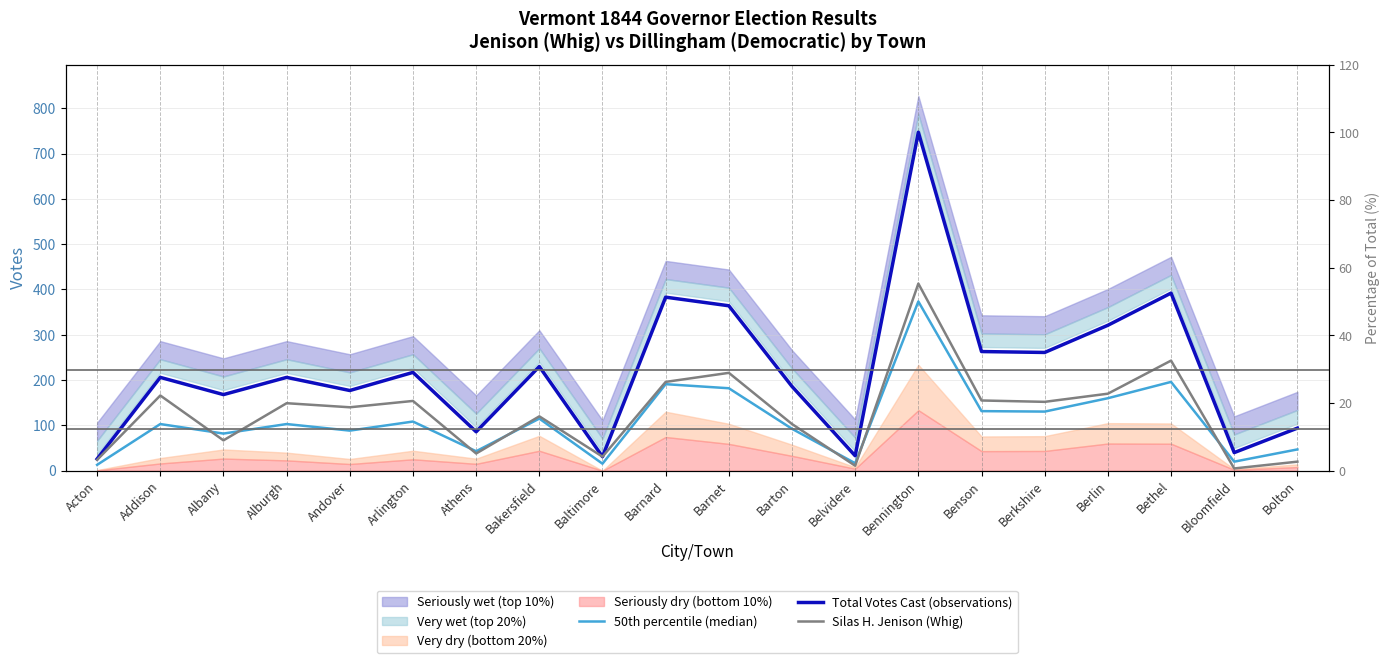

True or false: Total Votes Cast (observations) and Silas H. Jenison (Whig) cross at least once.

False